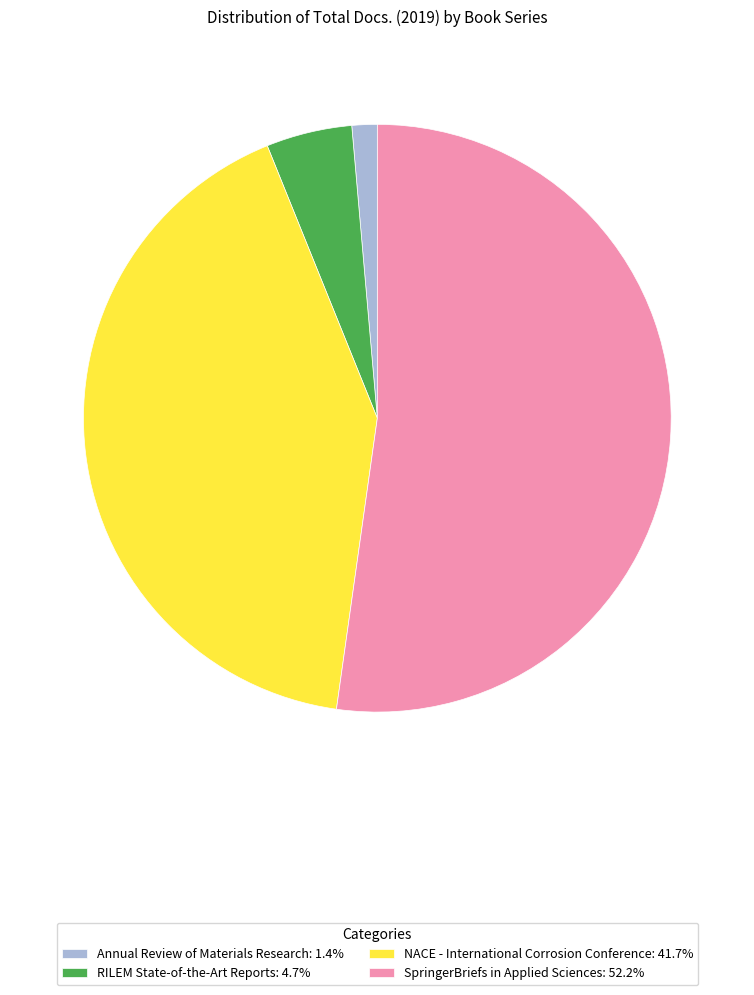

Is it true that SpringerBriefs in Applied Sciences is 52% of the pie?

True